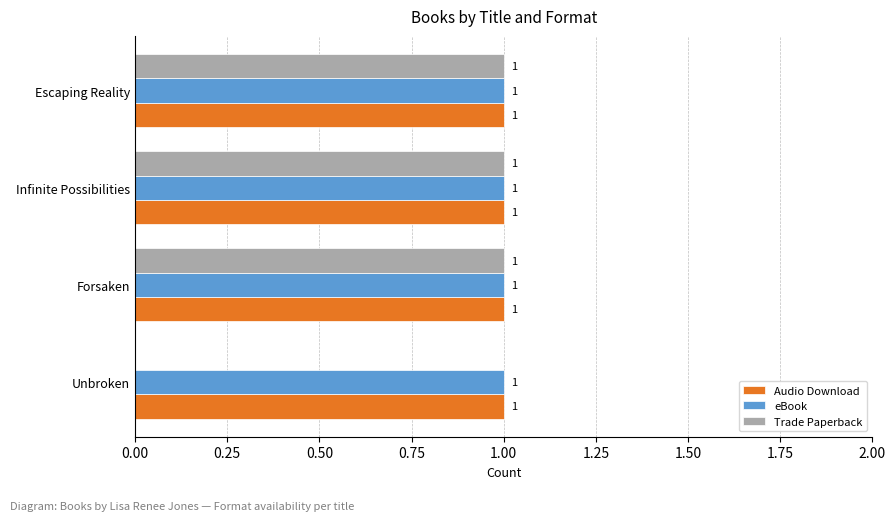

What is the maximum value for Audio Download?

1